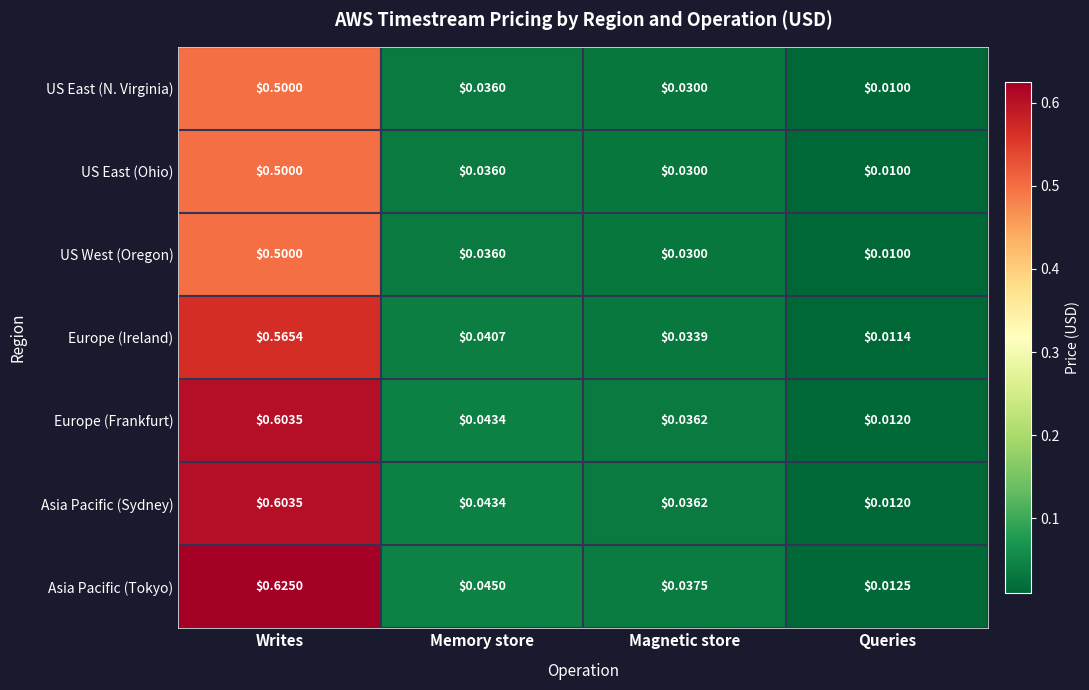

Count the number of data series in this chart.

7